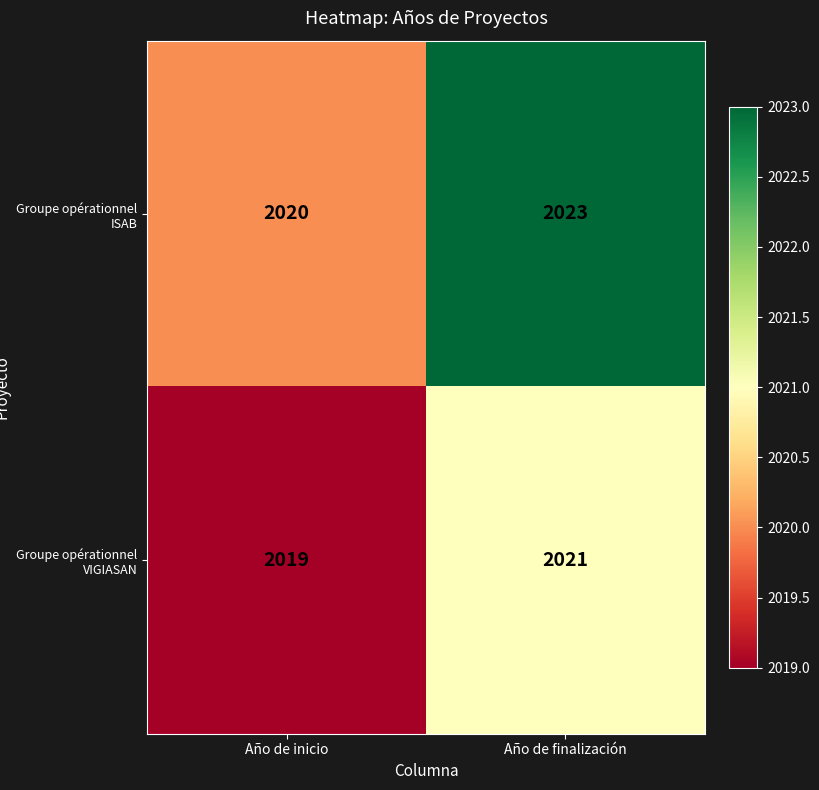

Reading left to right, what are all the values shown in this chart?

Groupe opérationnel ISAB: 2020	2023
Groupe opérationnel VIGIASAN: 2019	2021